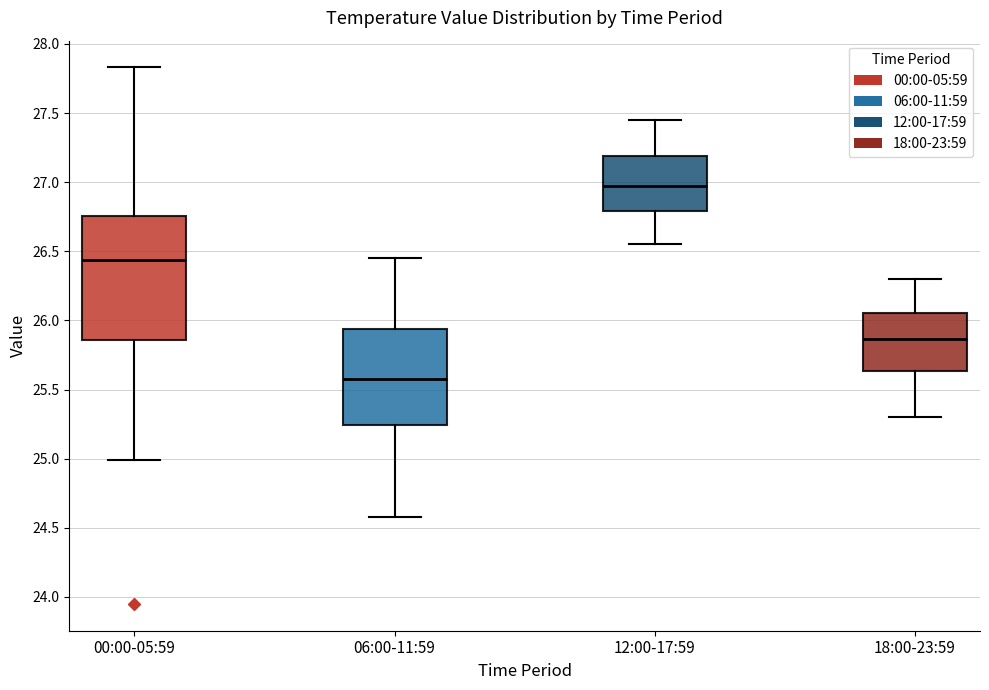

Comparing the boxes themselves (not the whiskers), which one is the tallest?

00:00-05:59